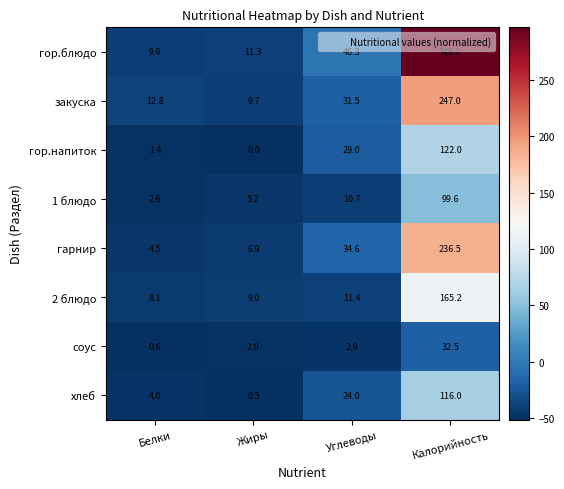

Is it true that соус equals 3.2 at Жиры?

False